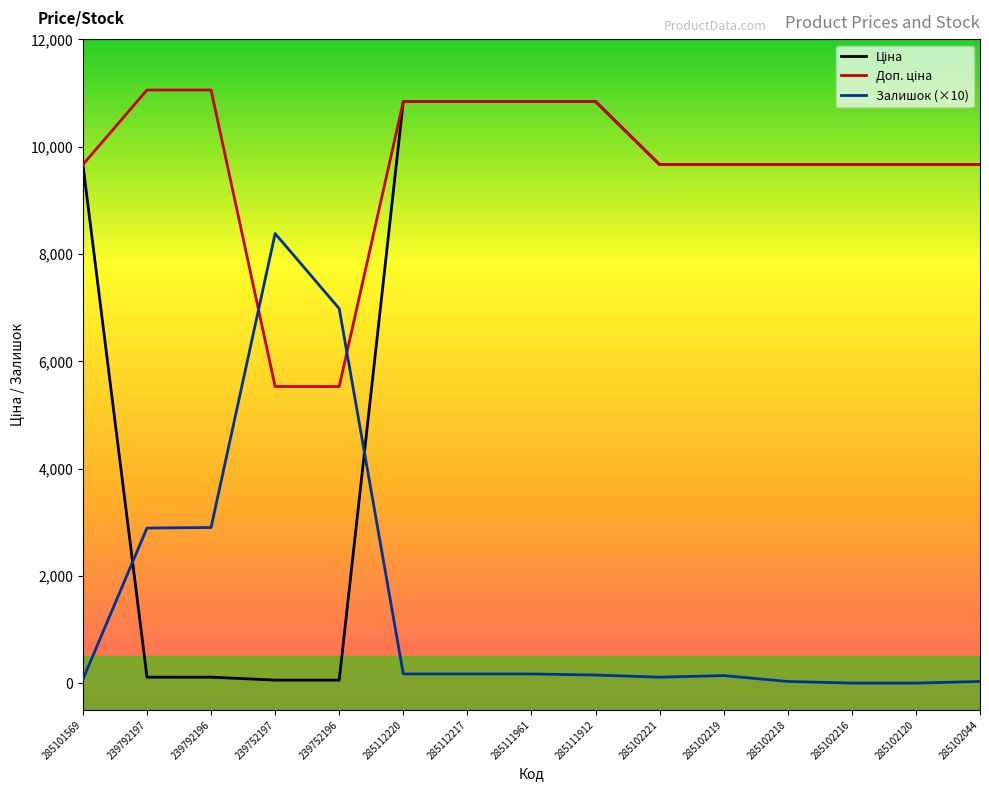

What is the highest value of the Залишок (×10) series?

8380.0